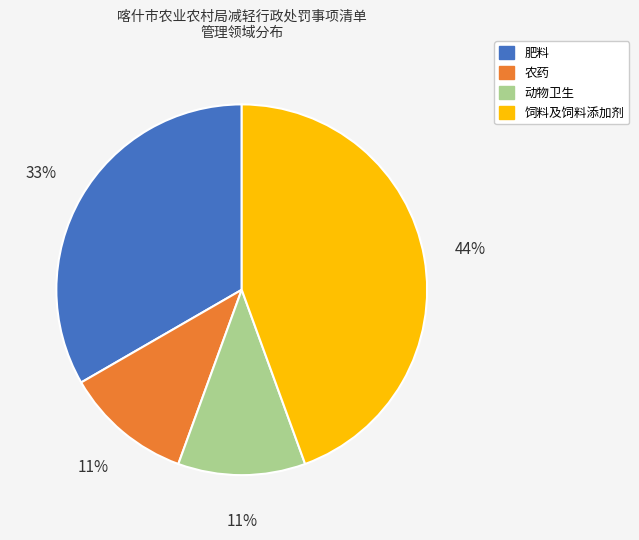

To the nearest percent, what is the average slice percentage?

25%